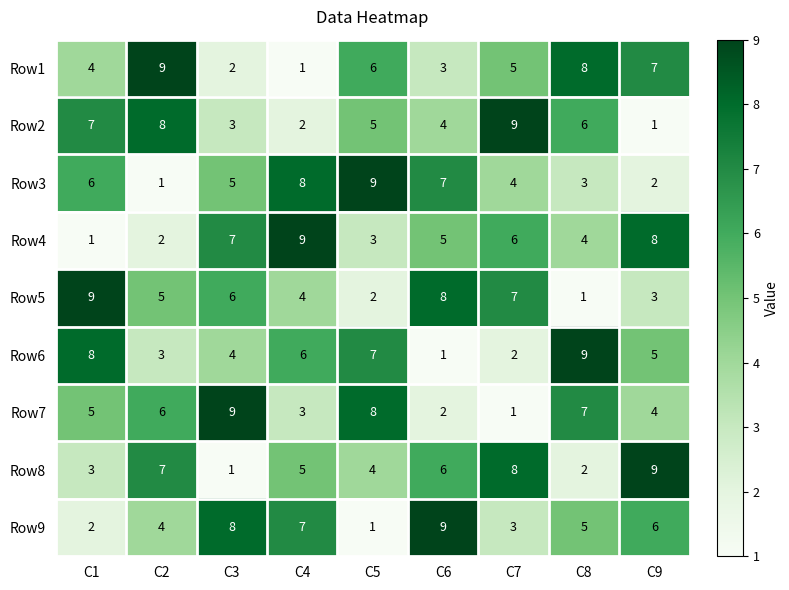

Rank the series at C1 from highest to lowest value.

Row5, Row6, Row2, Row3, Row7, Row1, Row8, Row9, Row4